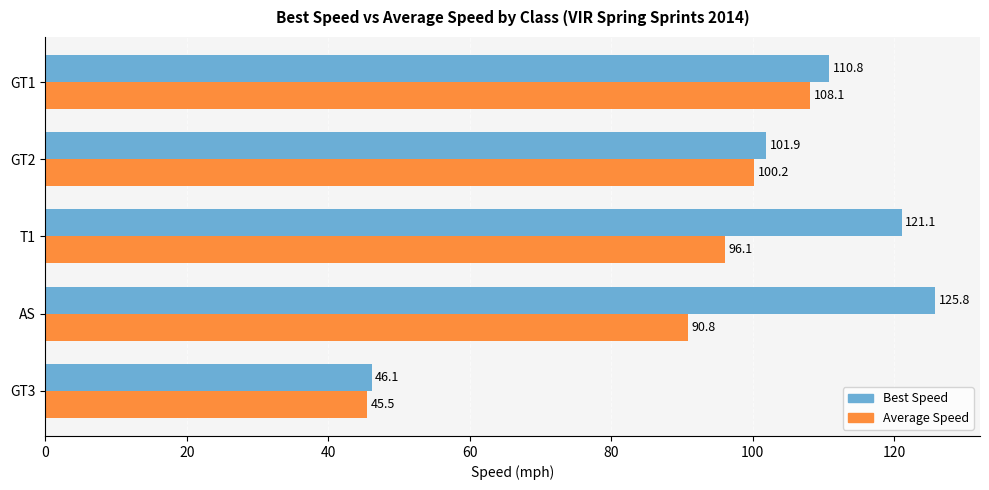

What is the sum of all Best Speed values?

505.8